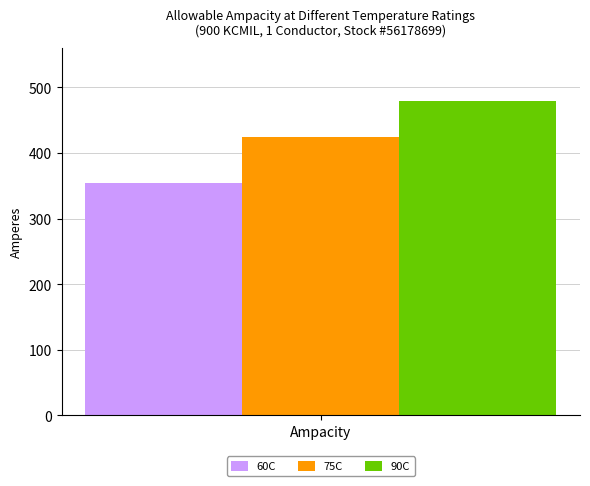

How many series are shown in this chart?

3